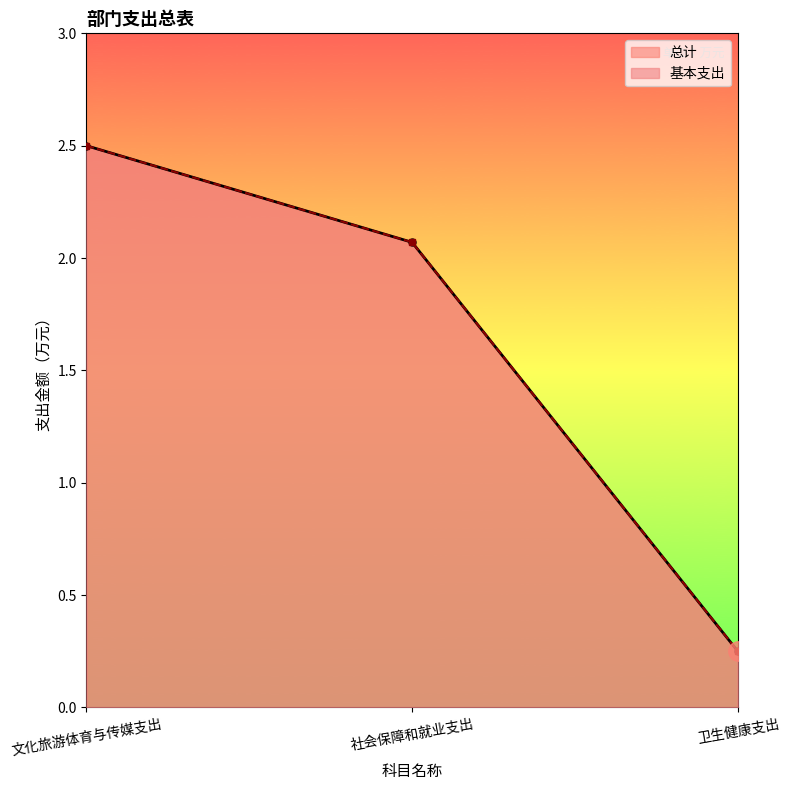

Which series has the largest range (max minus min)?

基本支出